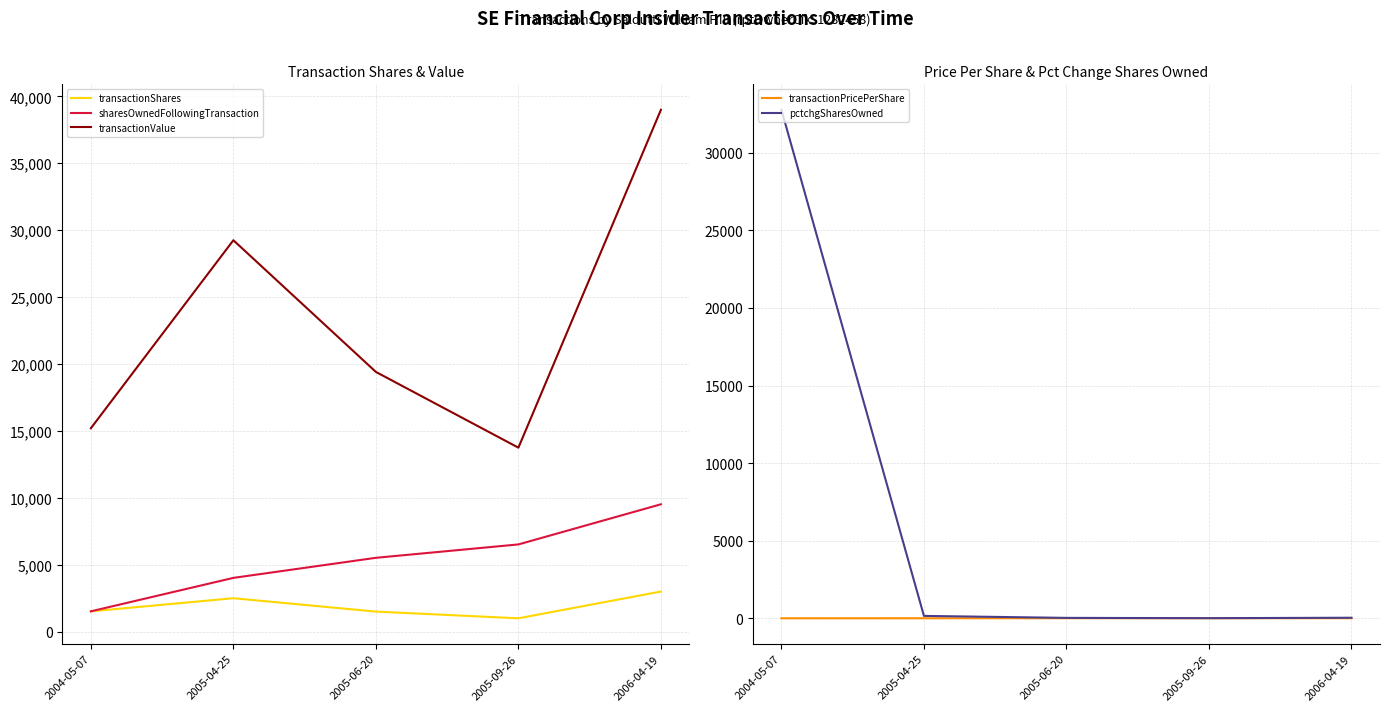

The value of sharesOwnedFollowingTransaction at 2005-09-26 is 6520.0. True or false?

True